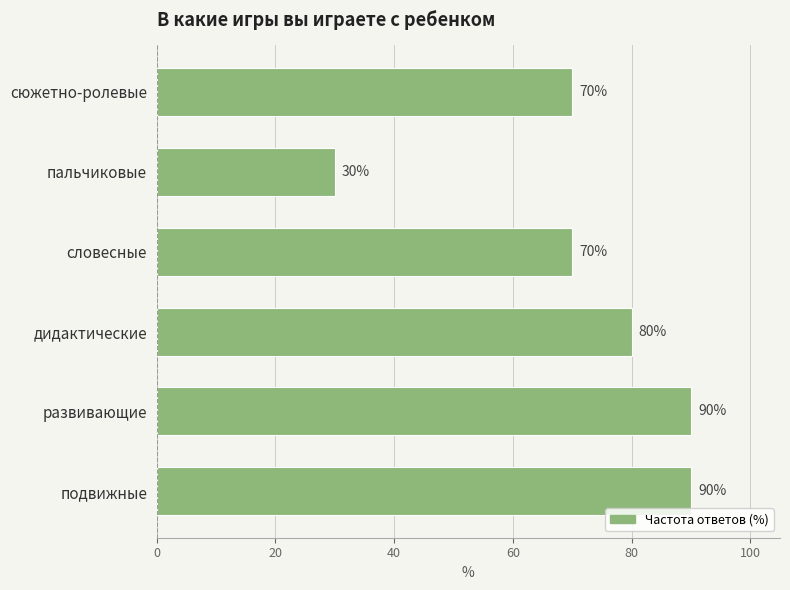

Read the value at словесные, to the nearest 5.

70